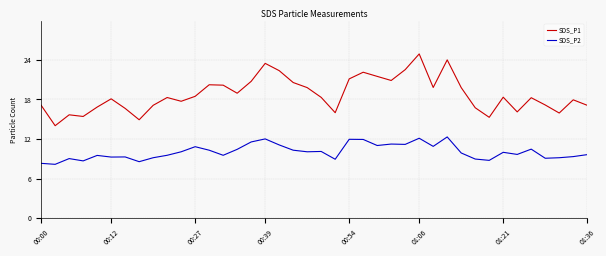

Which series has the widest spread of values?

SDS_P1